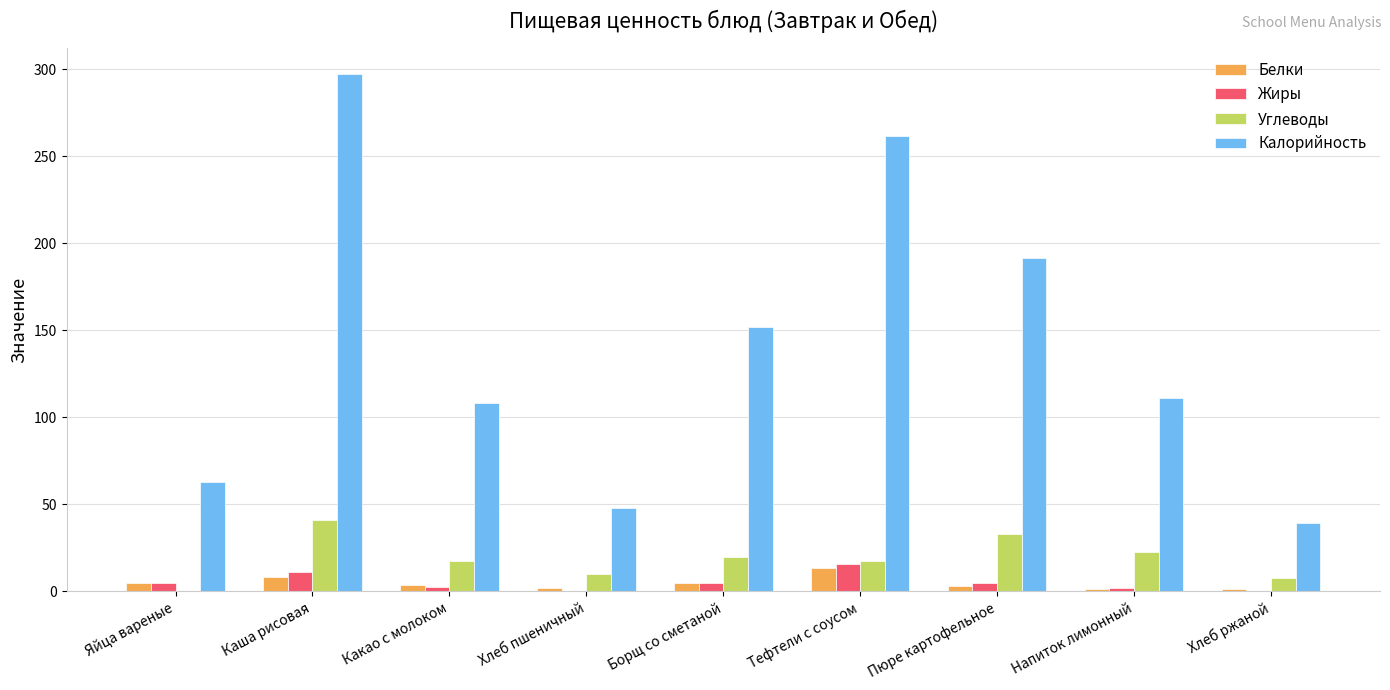

What are all the series names shown in the legend?

Белки, Жиры, Углеводы, Калорийность